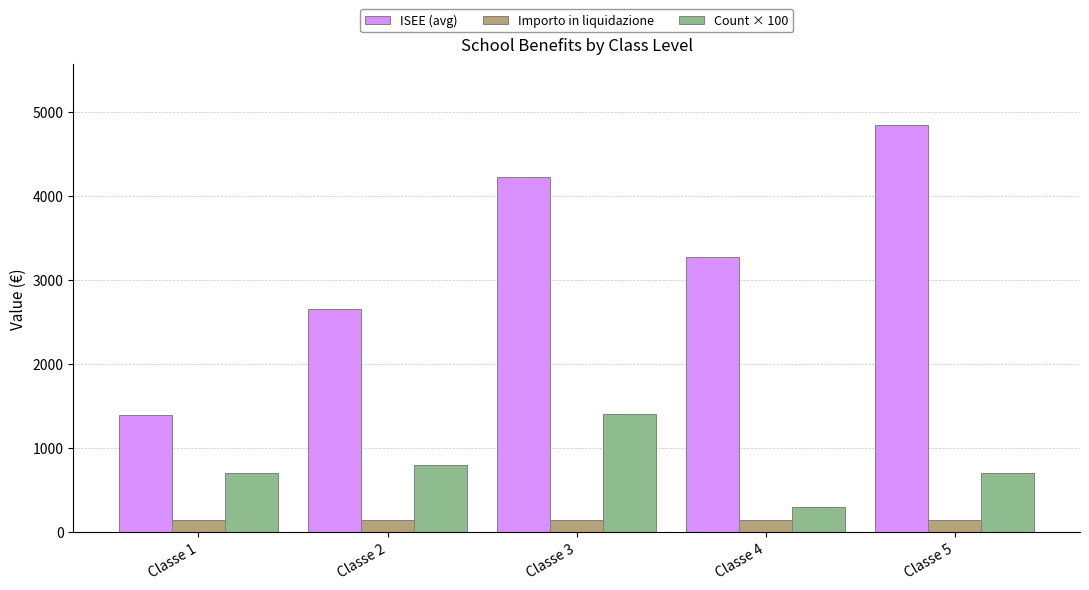

What is the spread (max minus min) of values at Classe 4?

3125.2